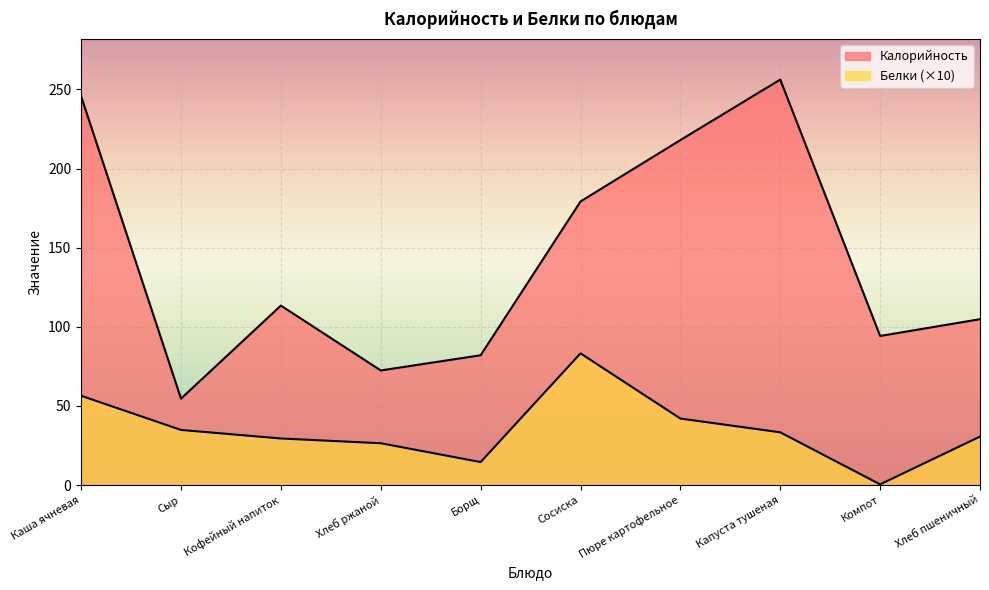

What is the difference between the highest and lowest values at Пюре картофельное?

176.0